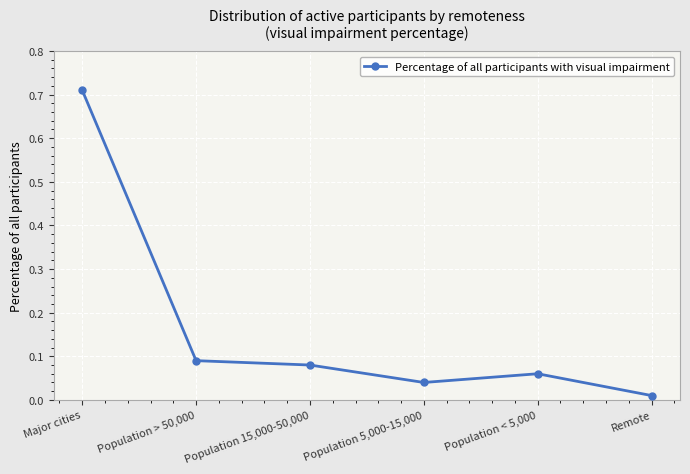

List the labels in order of value, largest first.

Major cities, Population > 50,000, Population 15,000-50,000, Population < 5,000, Population 5,000-15,000, Remote